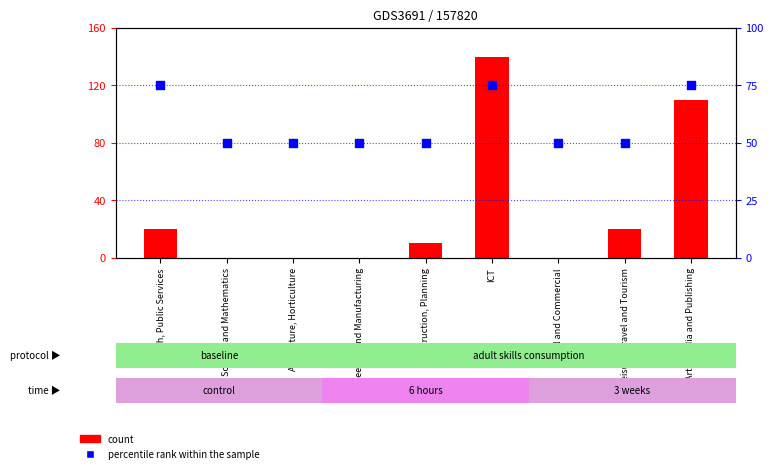

What is the total value across all series at Science and Mathematics?

50